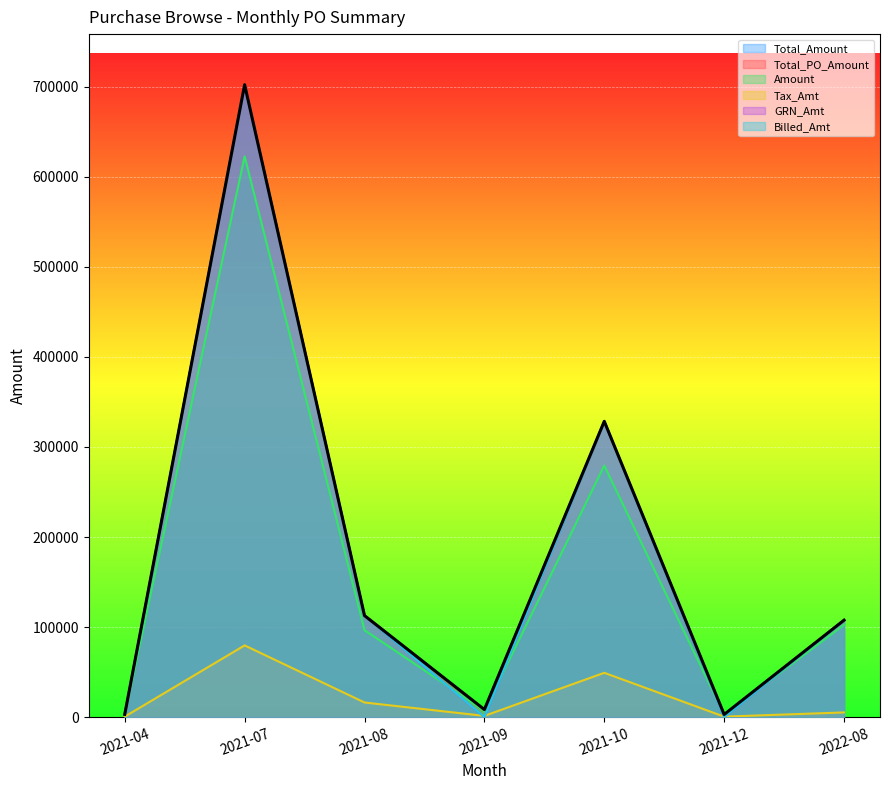

Where does the Tax_Amt series first go above 5125?

2021-07